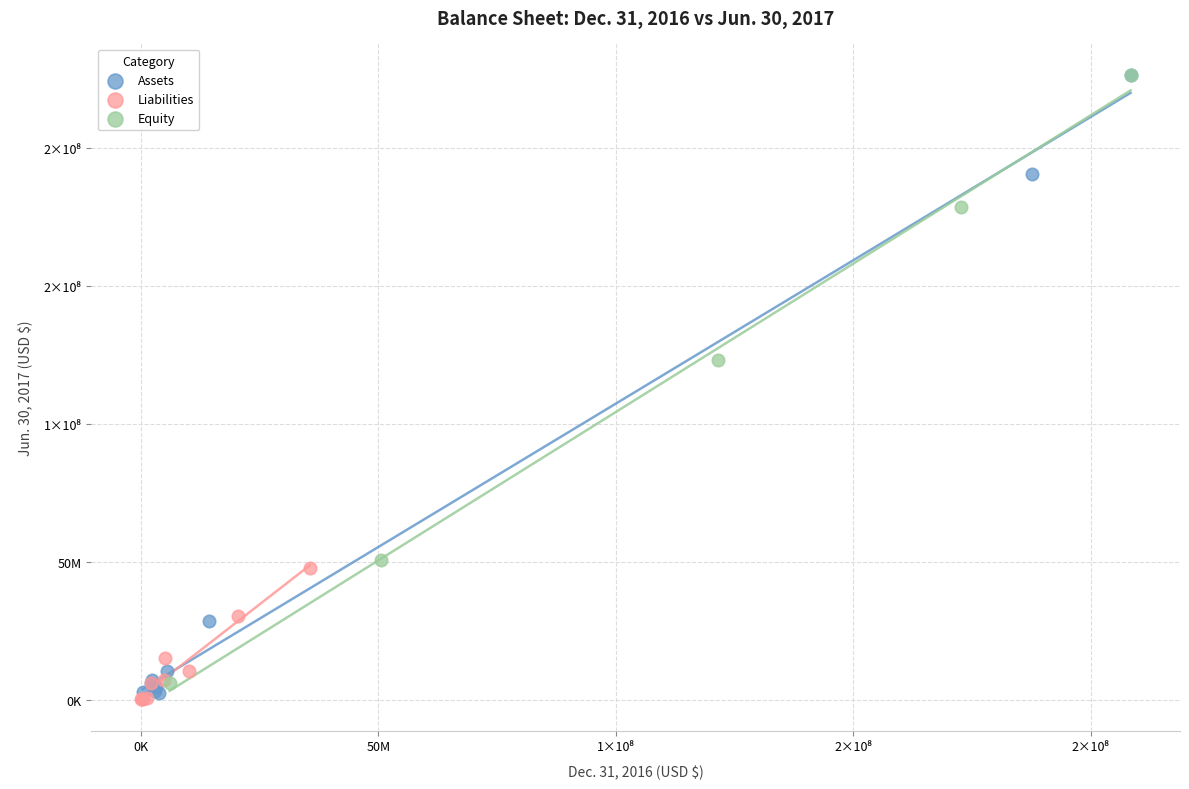

Which series has the widest spread of Y values?

Assets